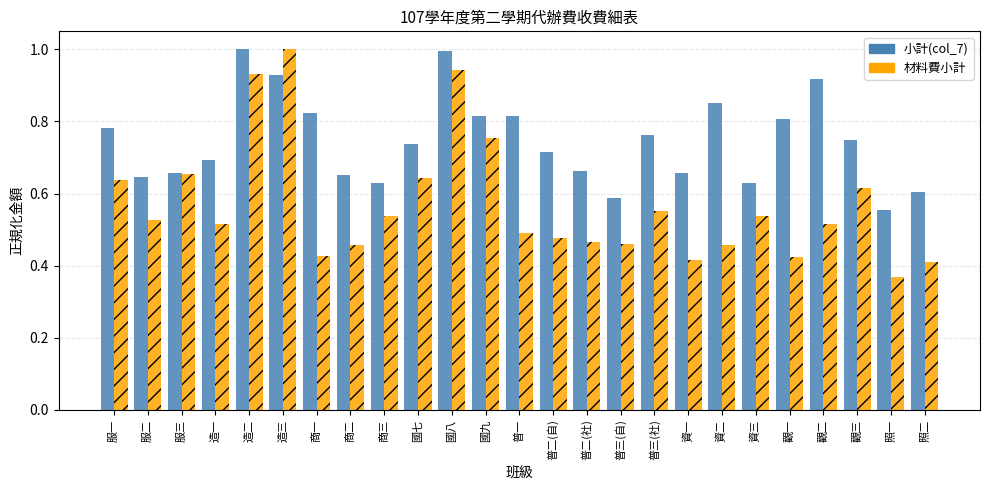

What is the sum of all 材料費小計 values?

14.2